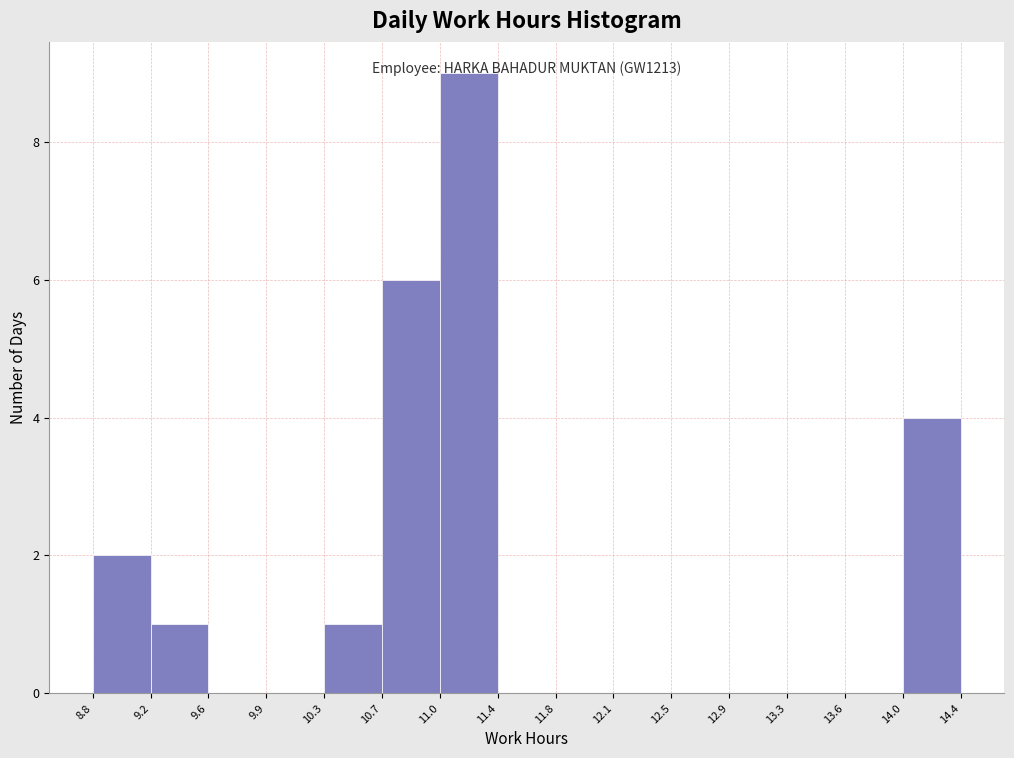

Which range on the x-axis has the tallest bar?

11.0 to 11.4